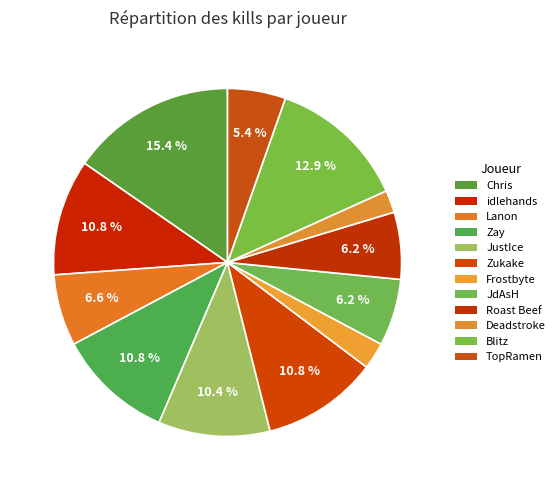

True or false: JustIce accounts for 23% of the total.

False